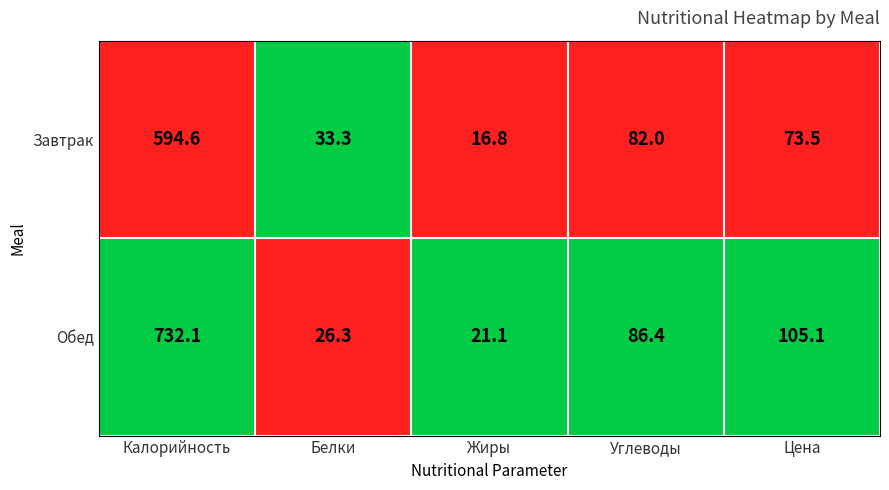

Read the Завтрак value at Жиры.

16.8